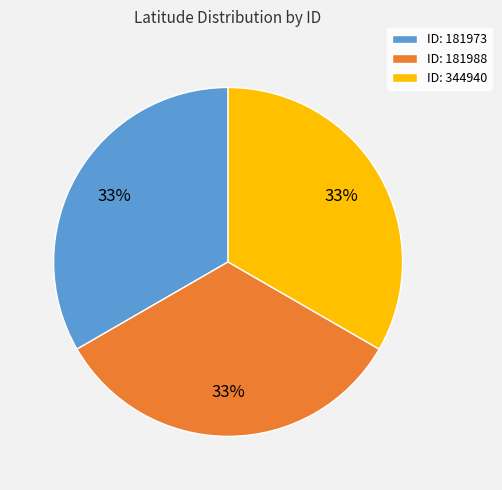

Is there any slice that represents more than half of the pie?

No